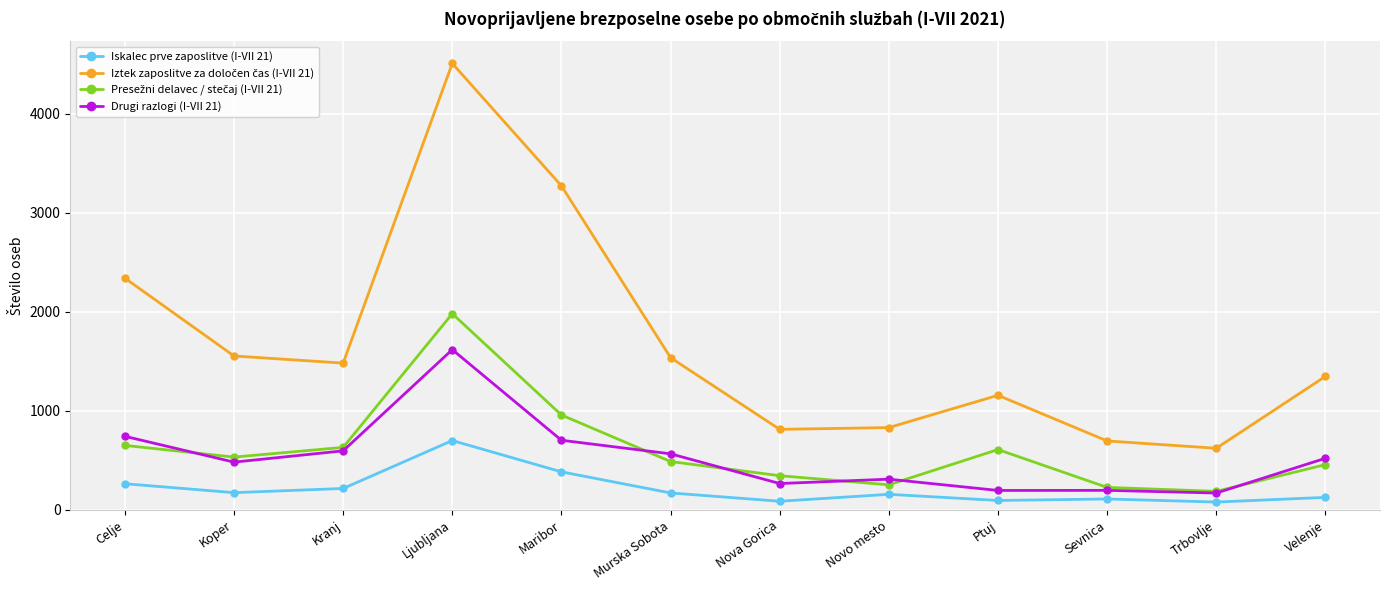

What is the difference between the highest and lowest values at Ptuj?

1062